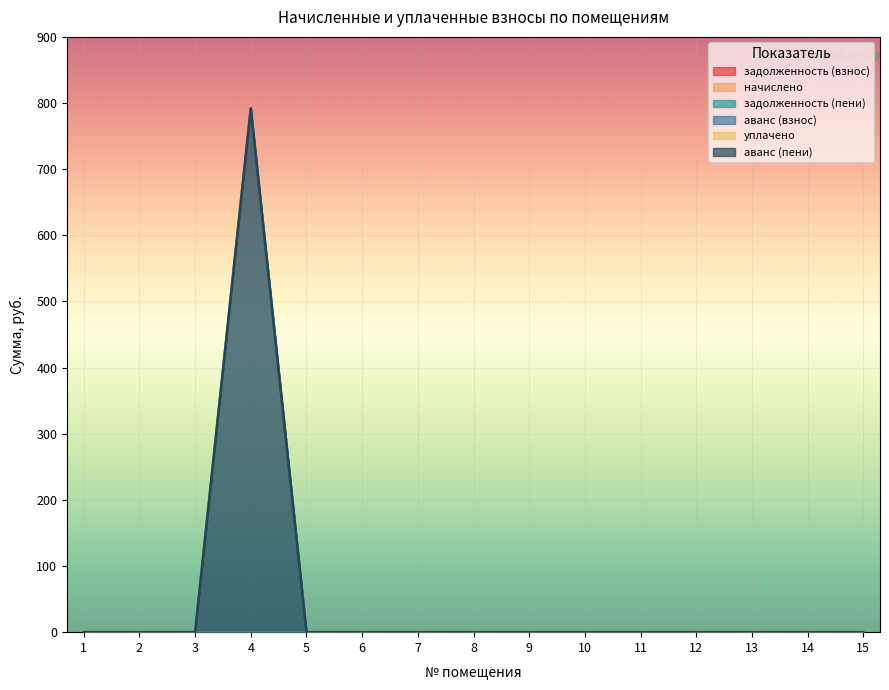

Rank the series by their maximum value, from lowest to highest.

задолженность (взнос), начислено, задолженность (пени), уплачено, аванс (взнос), аванс (пени)